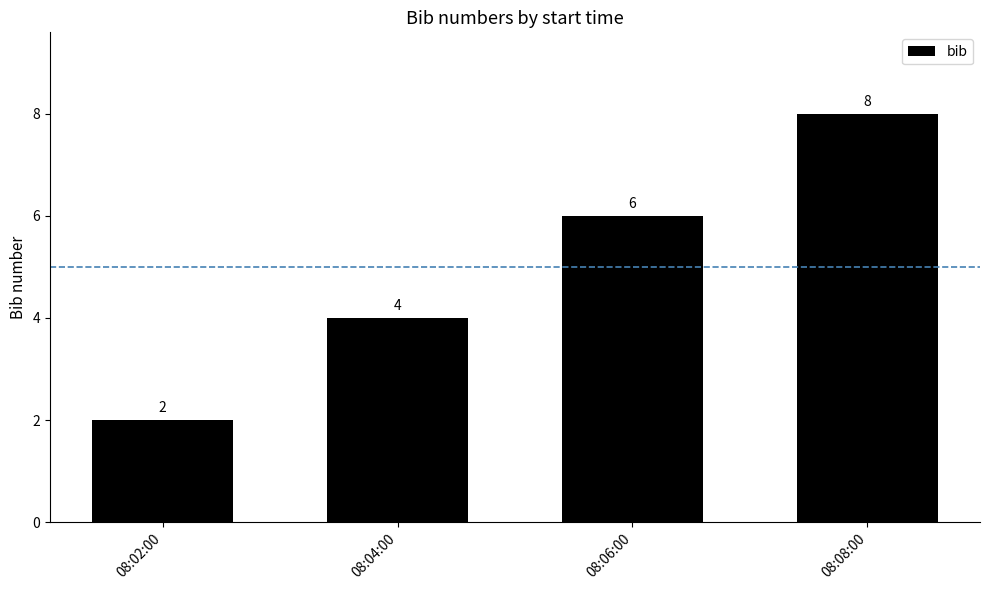

What is the difference between the second highest and second lowest values?

2